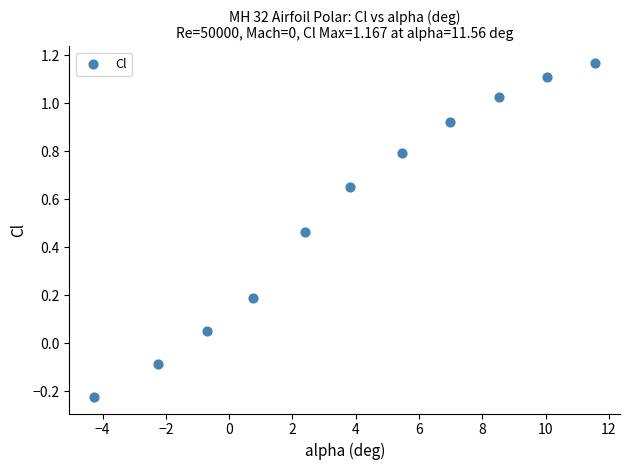

What is the average X value?

3.8